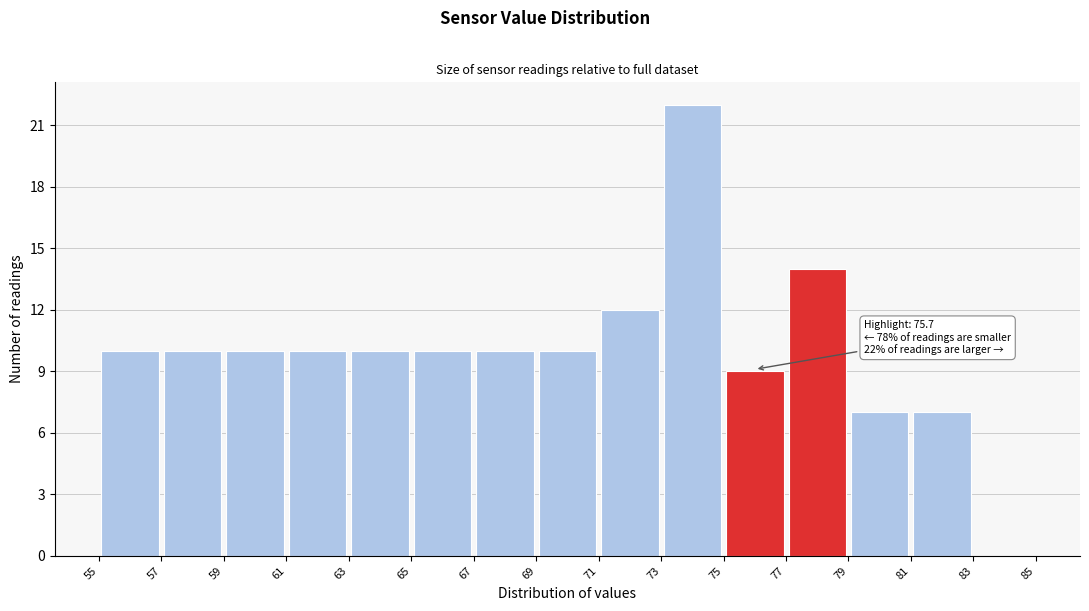

Which range on the x-axis has the tallest bar?

73 to 75